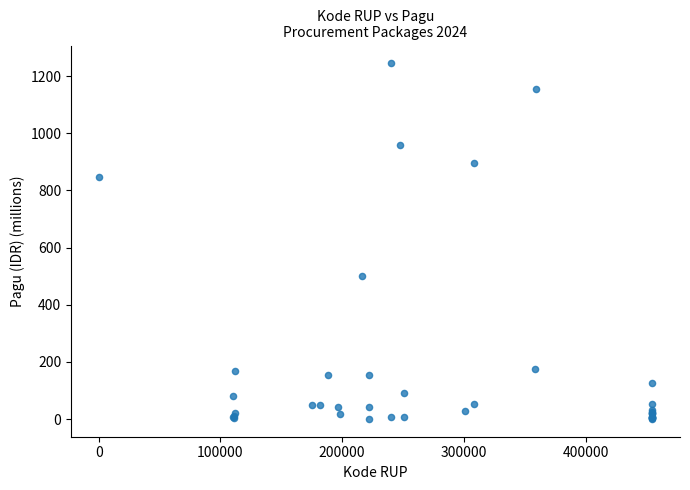

What Y value in the scatter plot is closest to 622?

499.9